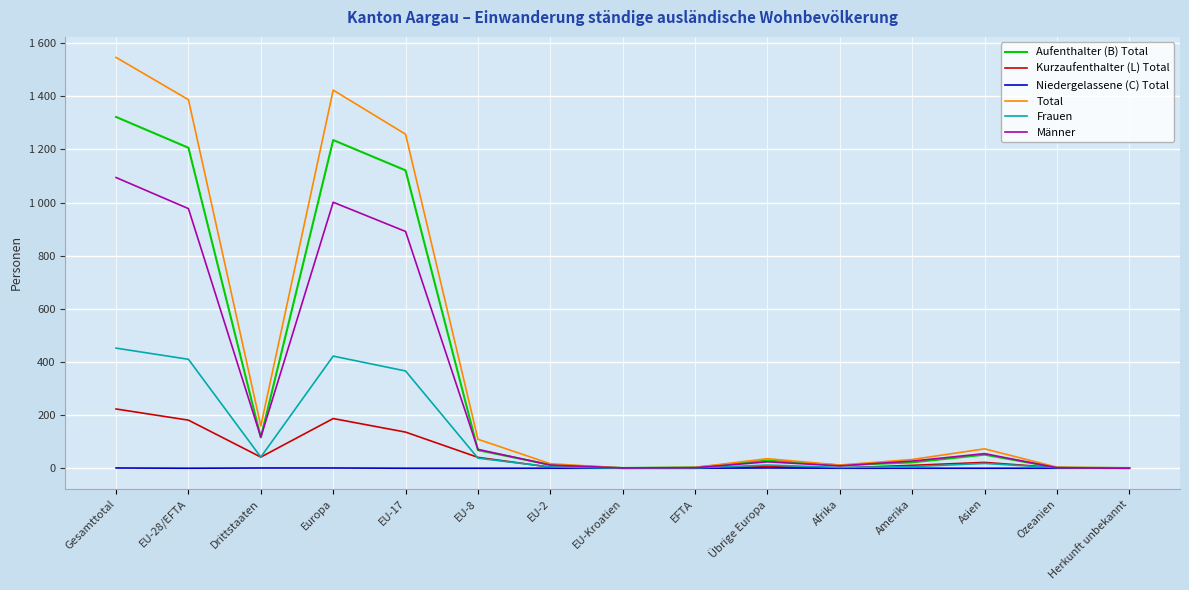

After their last crossing, which series has the higher values: Kurzaufenthalter (L) Total or Frauen?

Kurzaufenthalter (L) Total